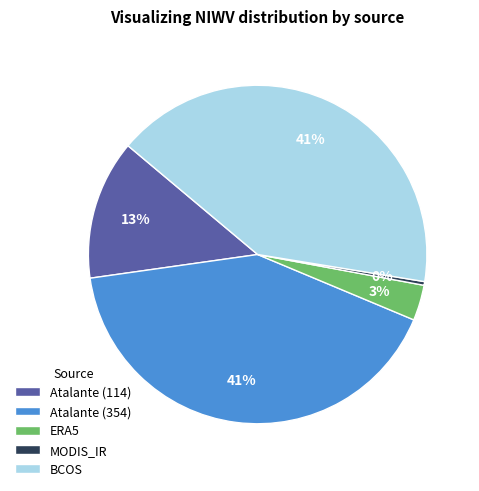

Combined, do MODIS_IR and ERA5 account for over 50%?

No